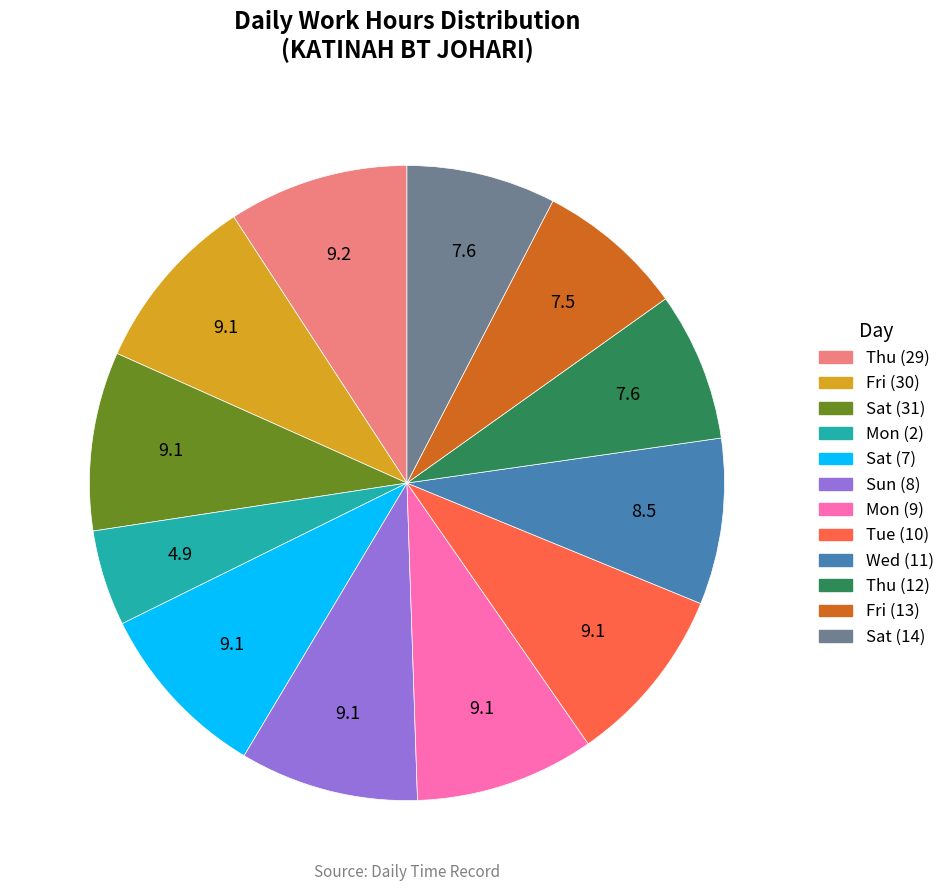

Is the sum of Sun (8) and Thu (12) greater than half?

No